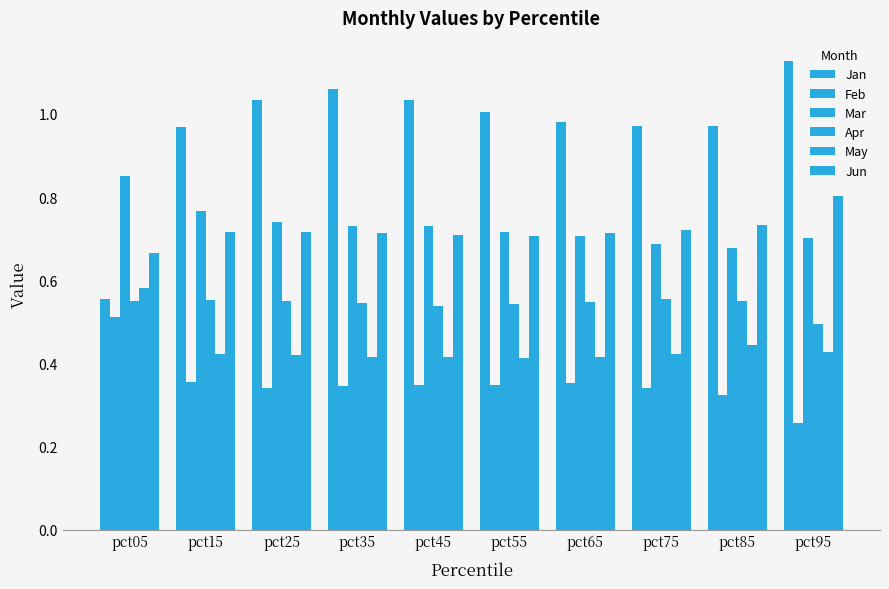

Rank the series at pct05 from highest to lowest value.

Mar, Jun, May, Jan, Apr, Feb